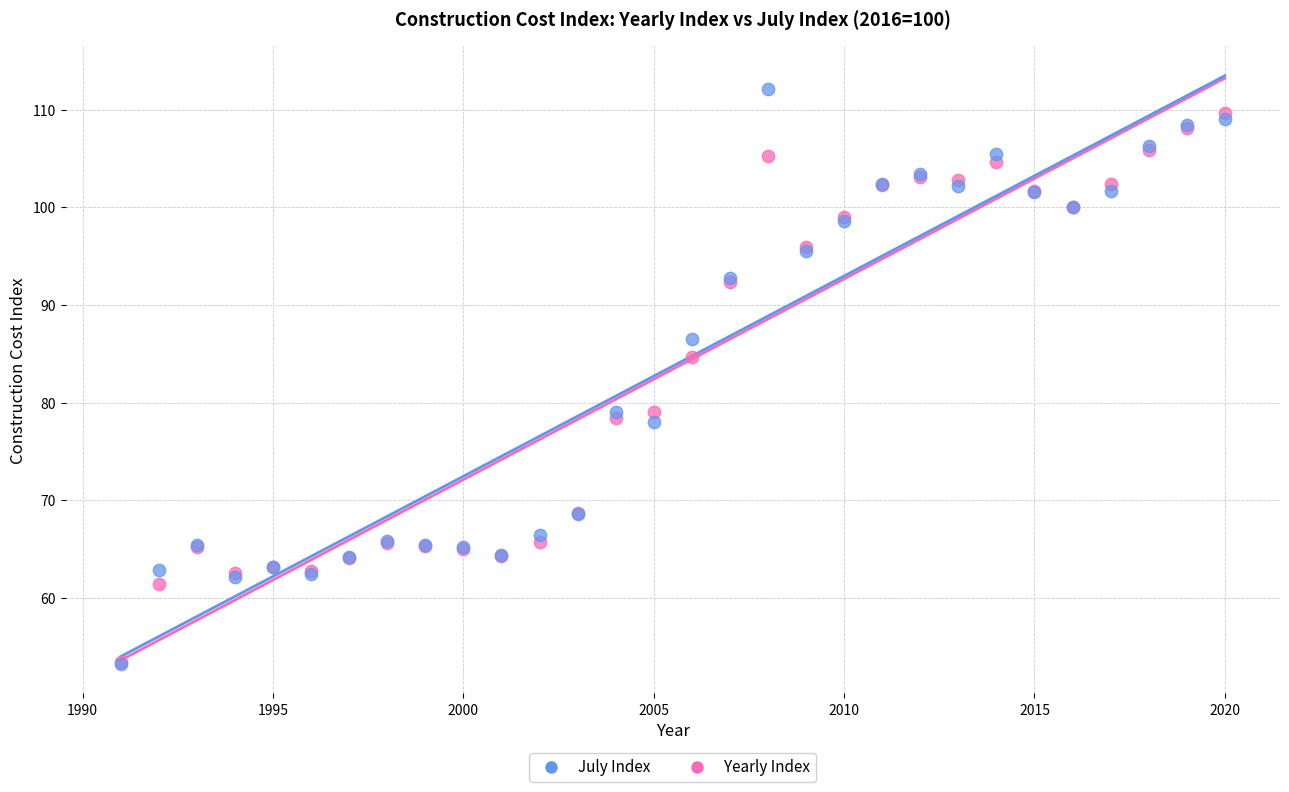

What are all the series names shown in the legend?

July Index, Yearly Index